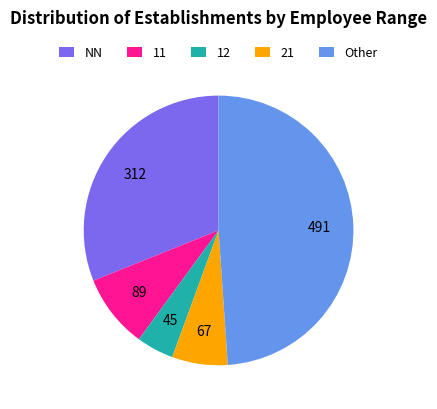

The 11 slice represents 9% of the pie. True or false?

True